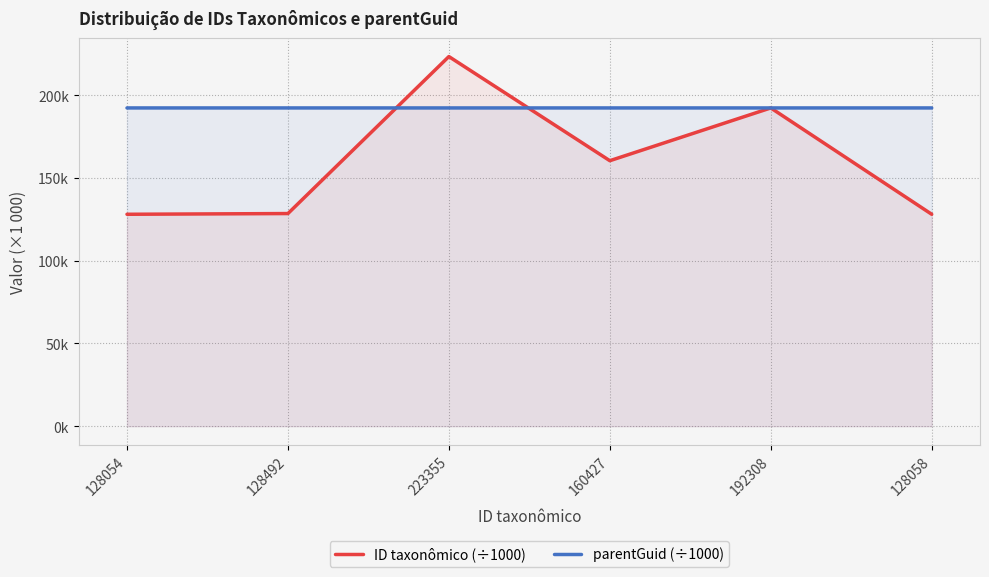

What is the label of the 6th point from the left?

128058